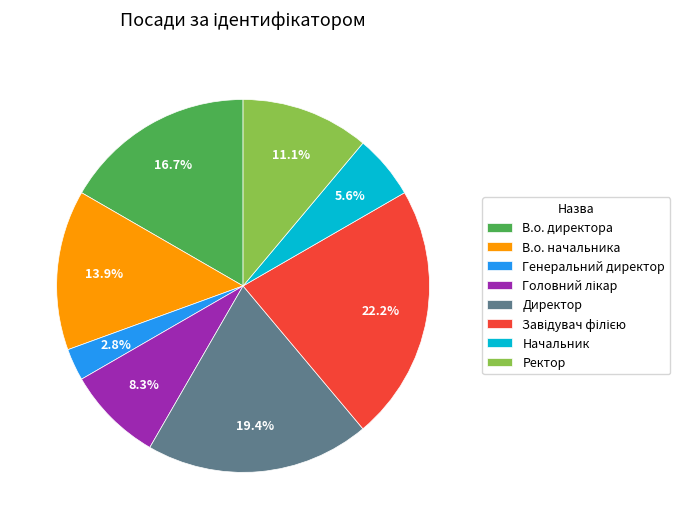

Between Директор and В.о. начальника, which is larger?

Директор